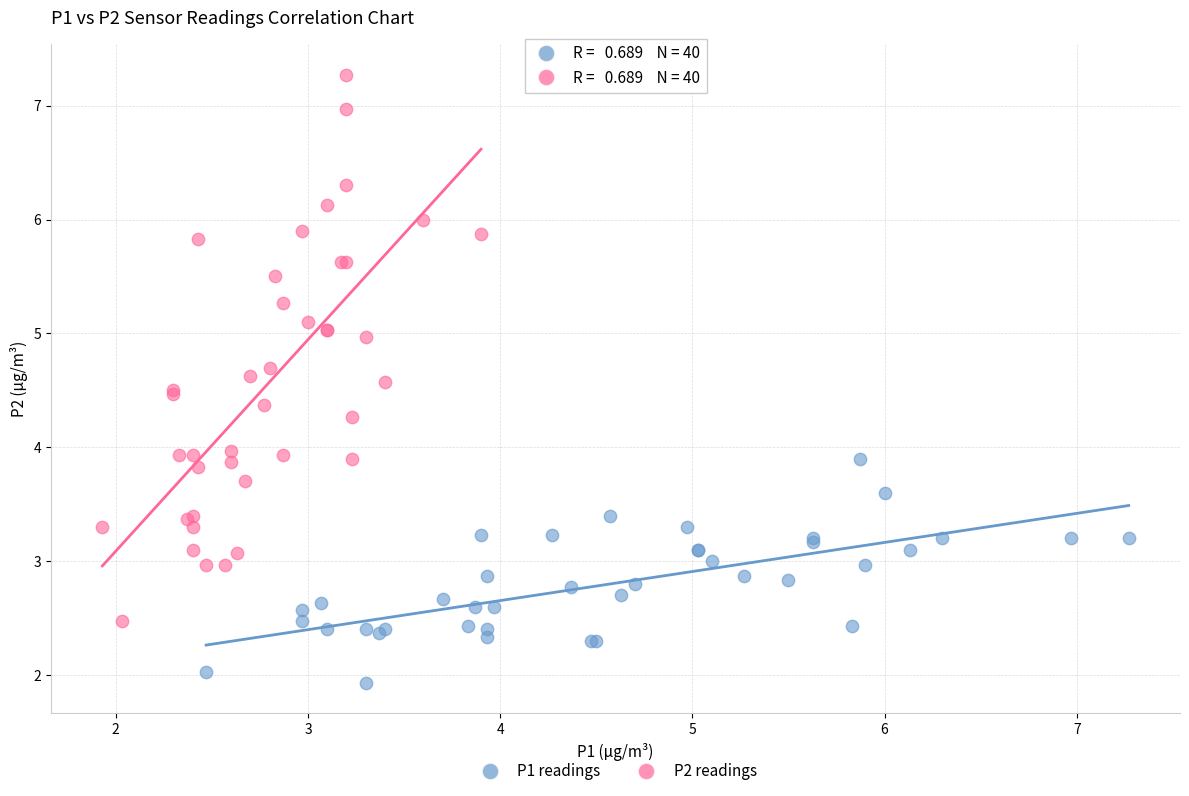

Which series has the largest Y range (max minus min)?

P2 readings